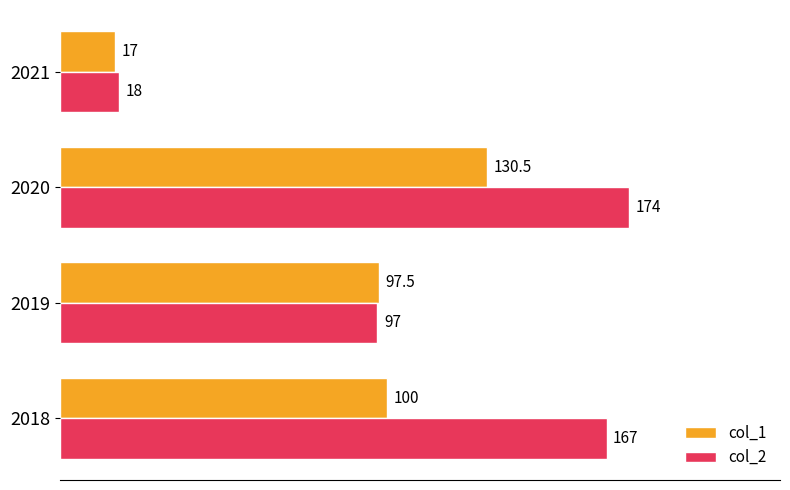

At how many categories does at least one series exceed 35?

3